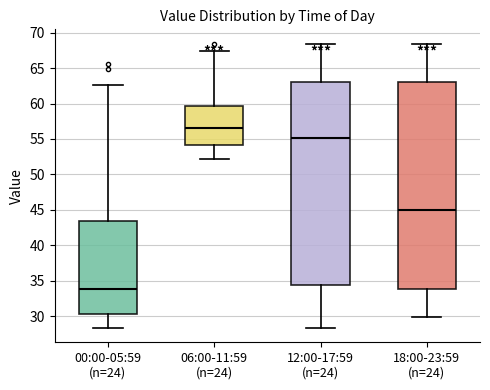

Reading left to right, read every box against the y-axis: the position of its median line, the range the box covers, and the ends of its whiskers. The values are not printed on the chart, so give them approximately, as read against the axis.

00:00-05:59 (n=24): median 34.0, box 30.5 to 43.5, whiskers 28.5 to 62.5
06:00-11:59 (n=24): median 56.5, box 54.0 to 59.5, whiskers 52.0 to 67.5
12:00-17:59 (n=24): median 55.0, box 34.5 to 63.0, whiskers 28.5 to 68.5
18:00-23:59 (n=24): median 45.0, box 34.0 to 63.0, whiskers 30.0 to 68.5